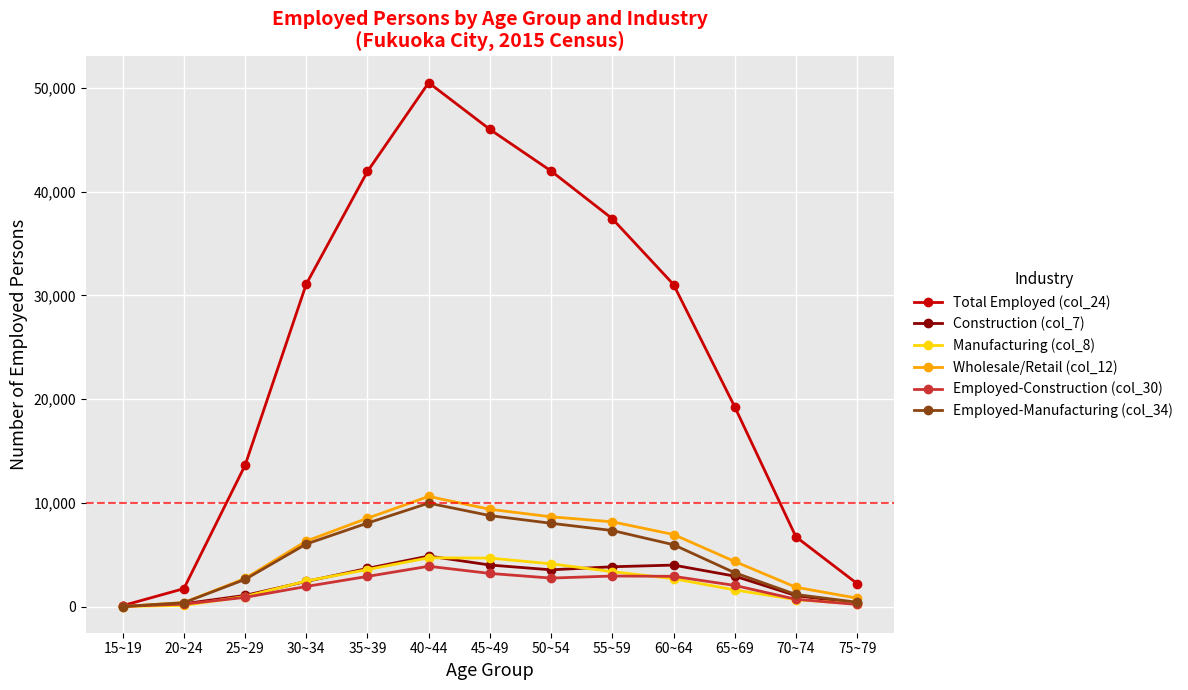

Which series changed the most between 35~39 and 55~59?

Total Employed (col_24)